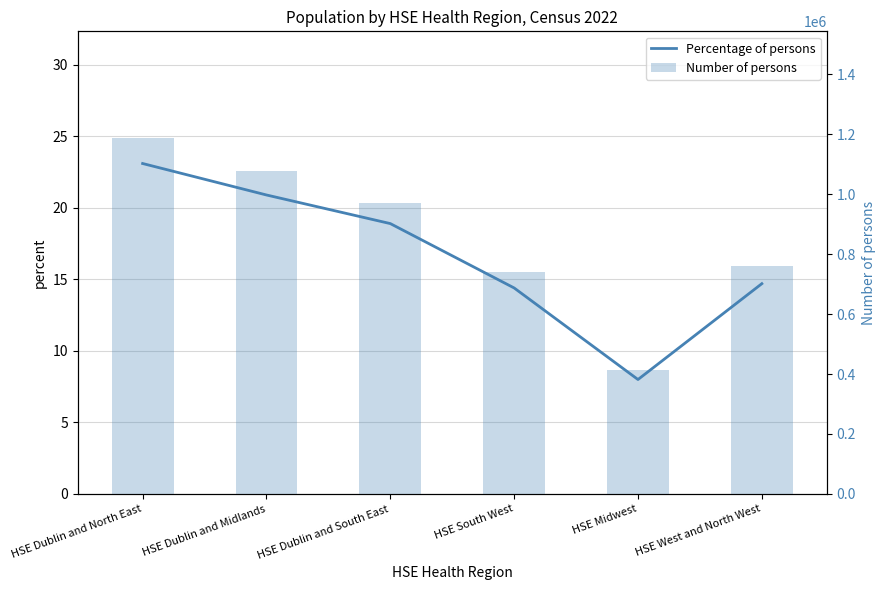

True or false: Percentage of persons has a value of 4.4 at HSE Dublin and South East.

False